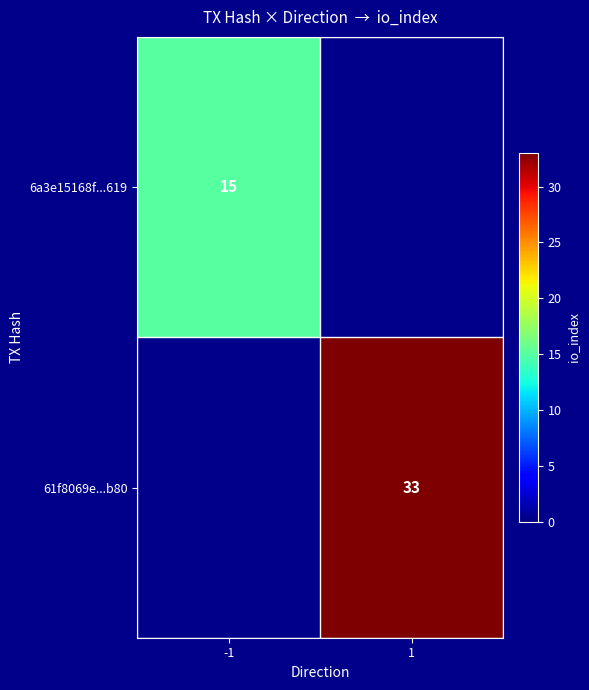

True or false: 61f8069e...b80 has a value of 19 at 1.

False